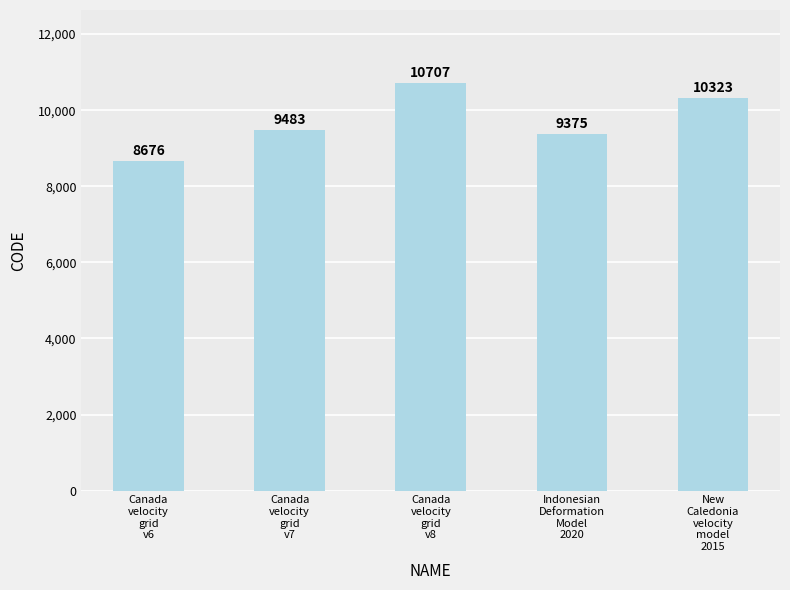

The value at Indonesian
Deformation
Model
2020 is 9375. True or false?

True